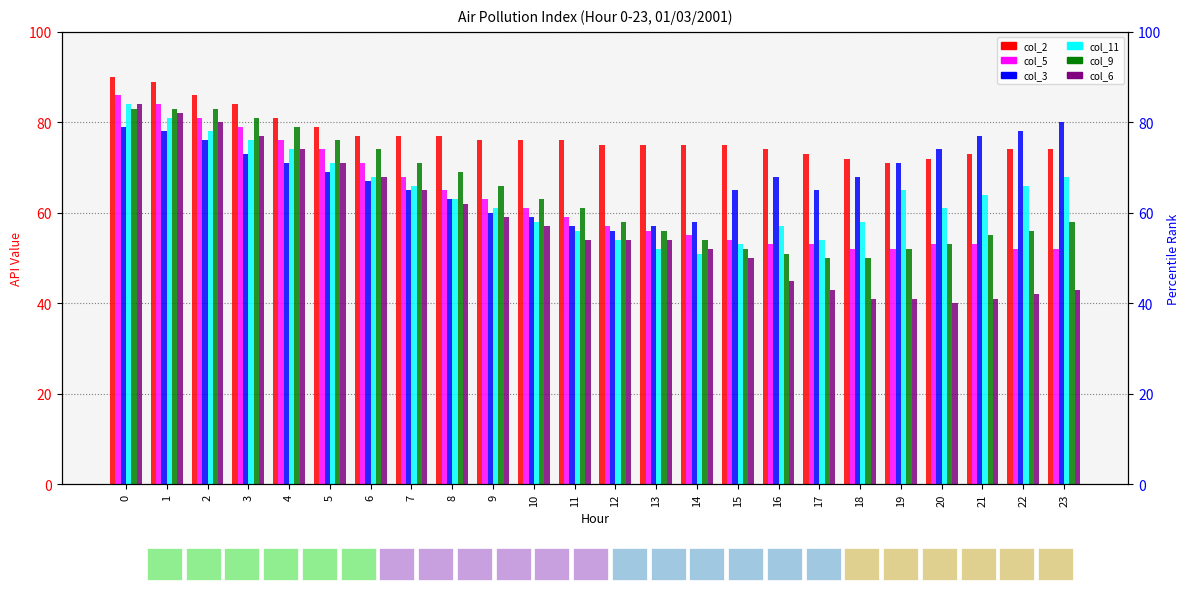

Which series has the largest total across all categories?

col_2